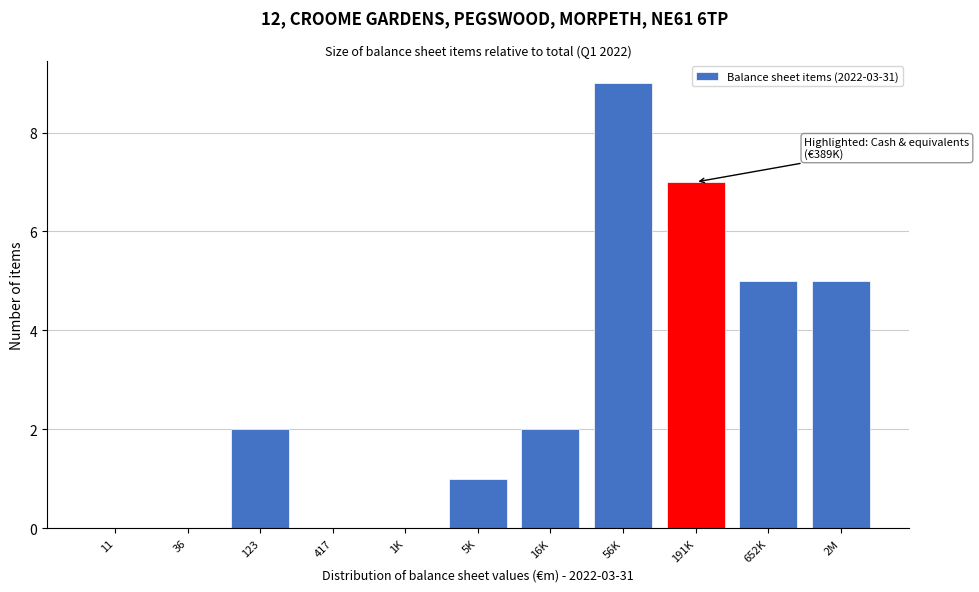

Reading left to right, list all the values displayed in this chart.

11=0	36=0	123=2	417=0	1K=0	5K=1	16K=2	56K=9	191K=7	652K=5	2M=5